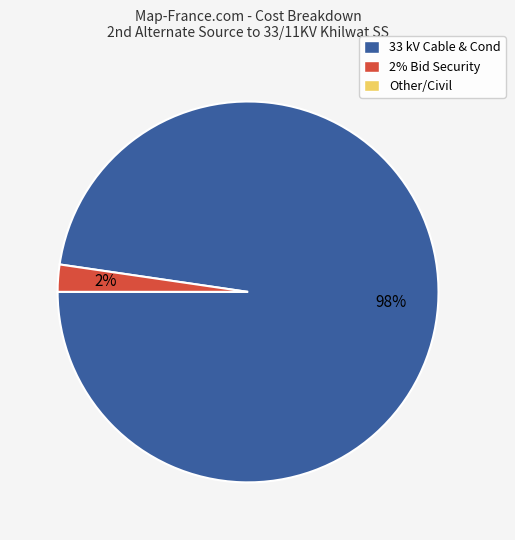

Which slice is the largest?

33 kV Cable & Cond